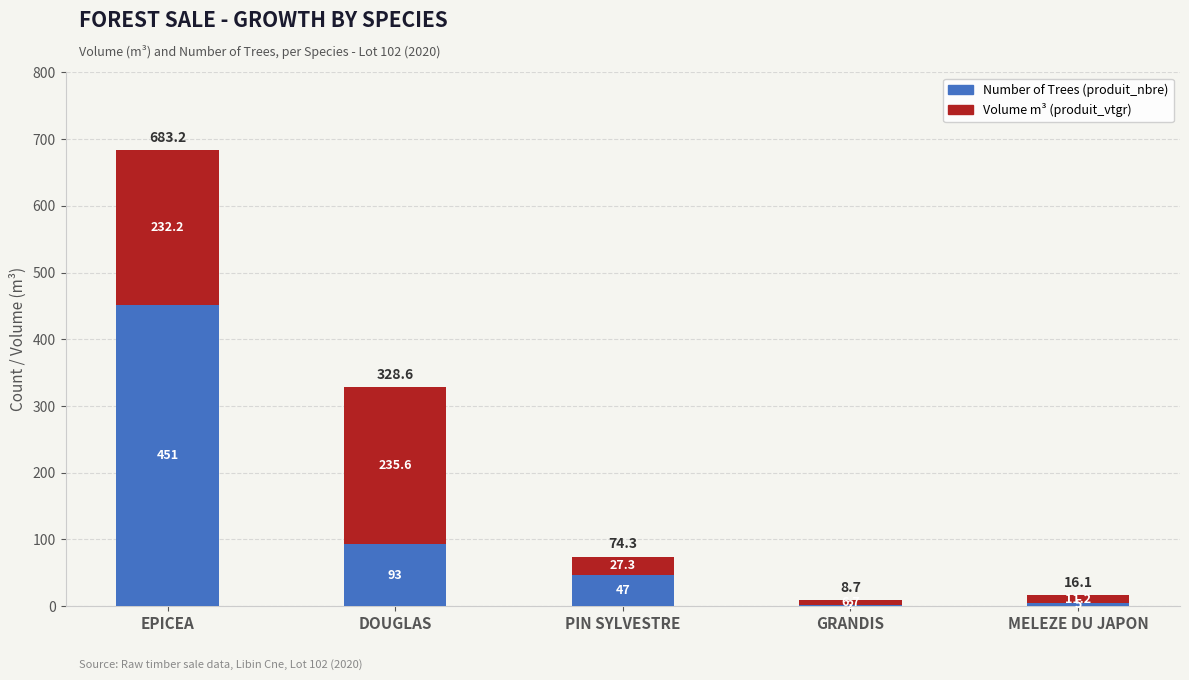

At which category is the sum across all series the highest?

EPICEA